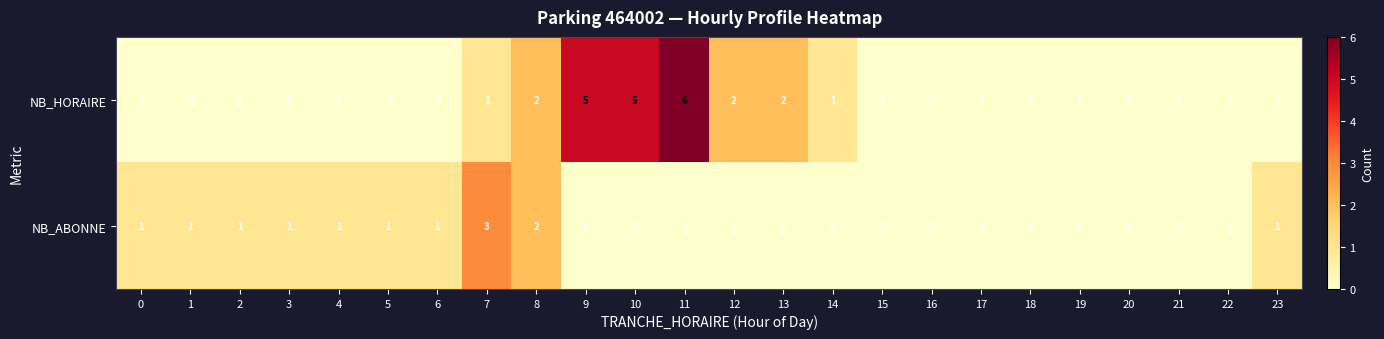

What is the total value across all series at 7?

4